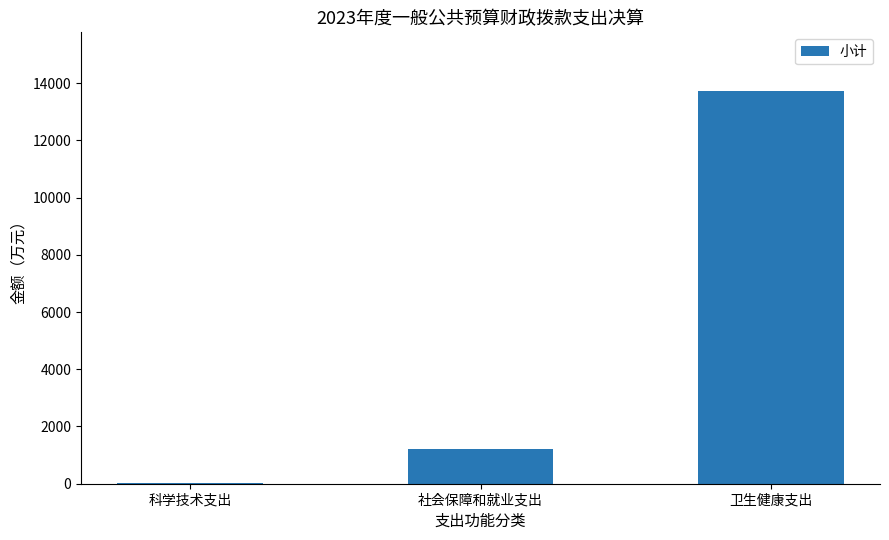

The chart shows a value of 1207.7 at 社会保障和就业支出. True or false?

True